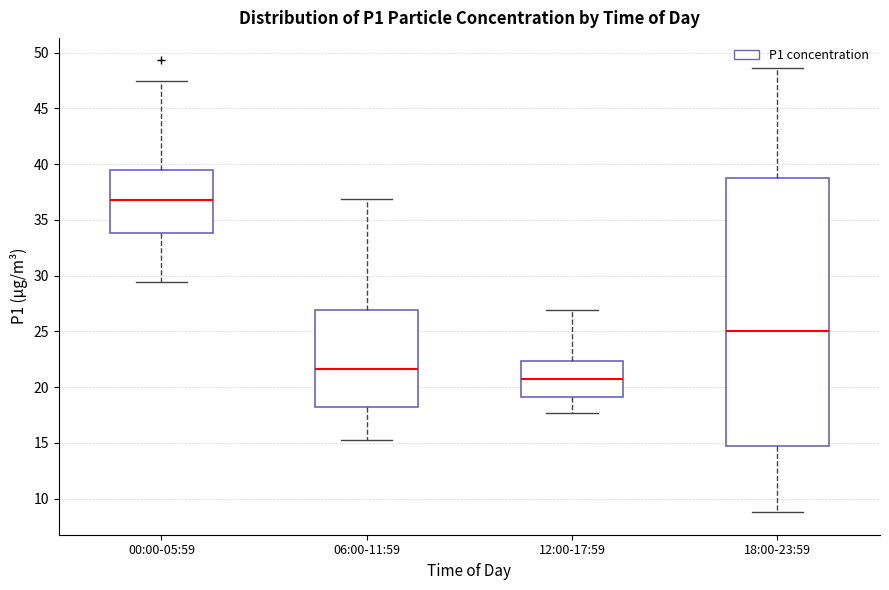

Reading left to right, transcribe this box plot: for each box, give where its median line is, the range the box spans, and where its two whiskers end, as read against the y-axis. The values are not printed on the chart, so give them approximately, as read against the axis.

00:00-05:59: median 37.0, box 34.0 to 39.5, whiskers 29.5 to 47.5
06:00-11:59: median 21.5, box 18.0 to 27.0, whiskers 15.5 to 37.0
12:00-17:59: median 21.0, box 19.0 to 22.5, whiskers 17.5 to 27.0
18:00-23:59: median 25.0, box 14.5 to 39.0, whiskers 9.0 to 48.5